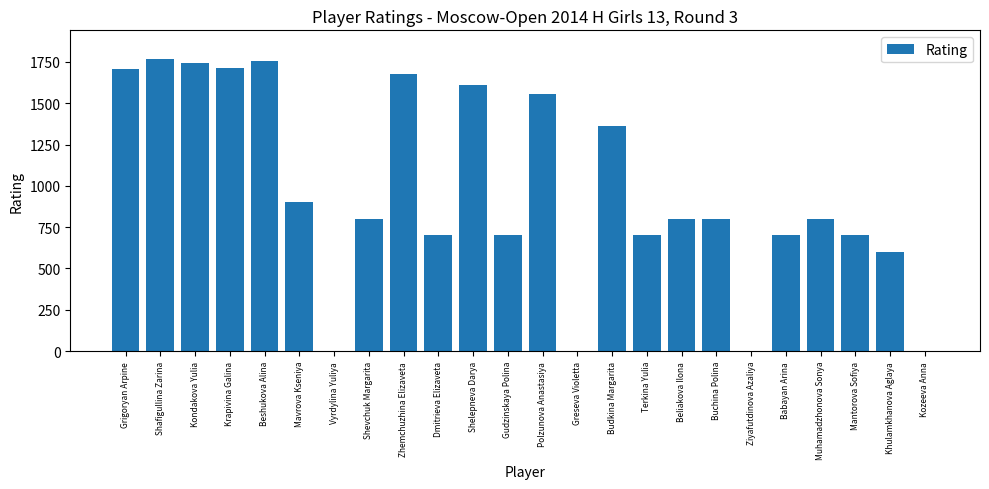

Where is the data nearest to the value 882?

Mavrova Kseniya